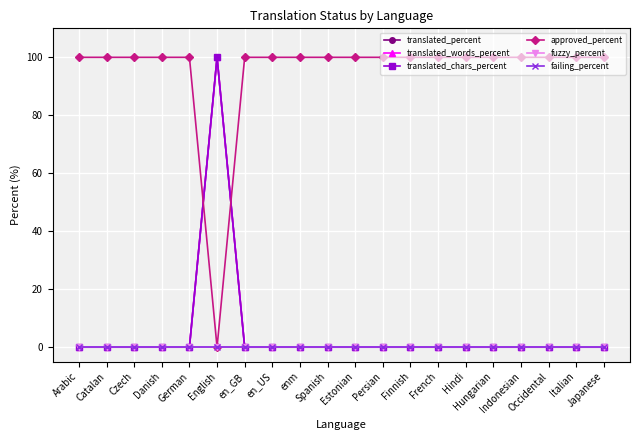

Is this an area chart (filled region under the line)?

No